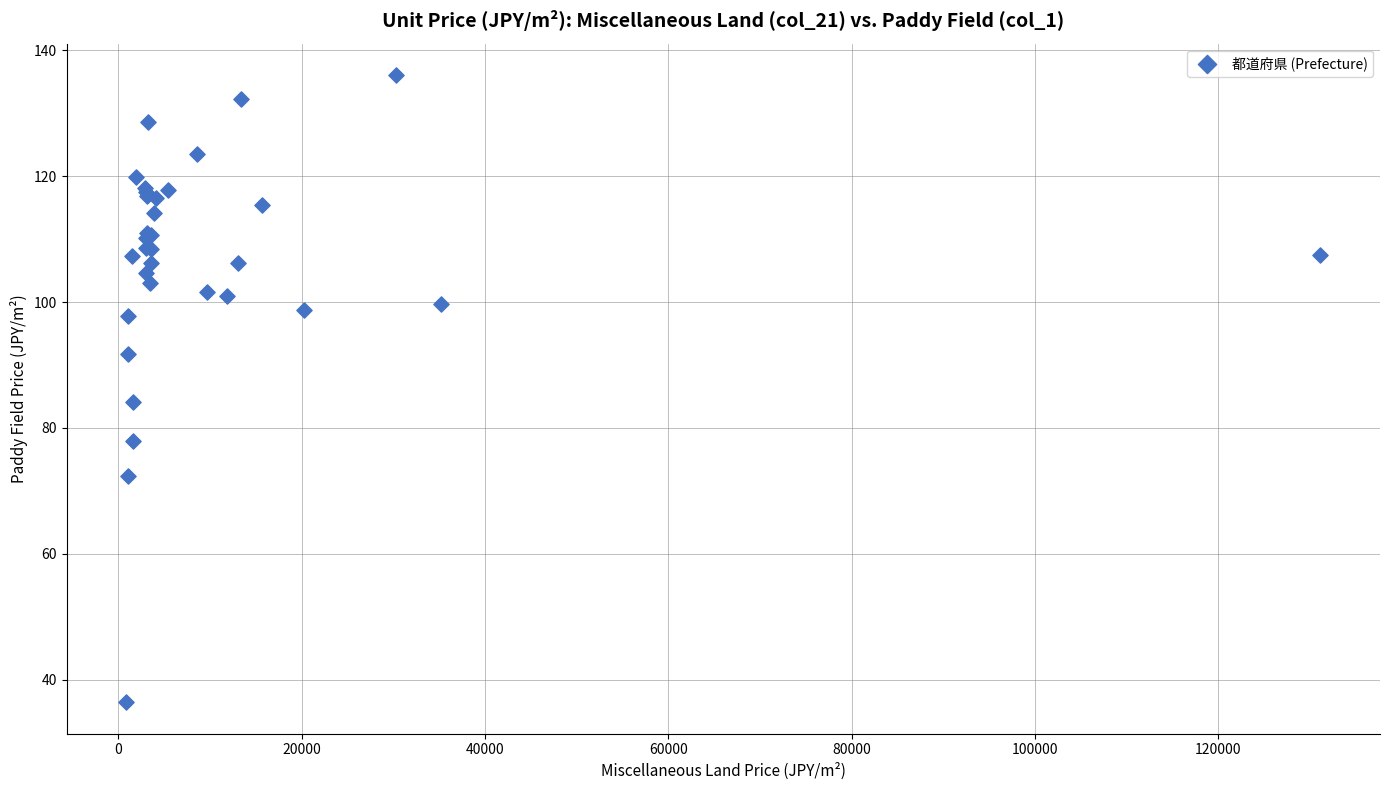

What Y value in the scatter plot is closest to 86?

84.0